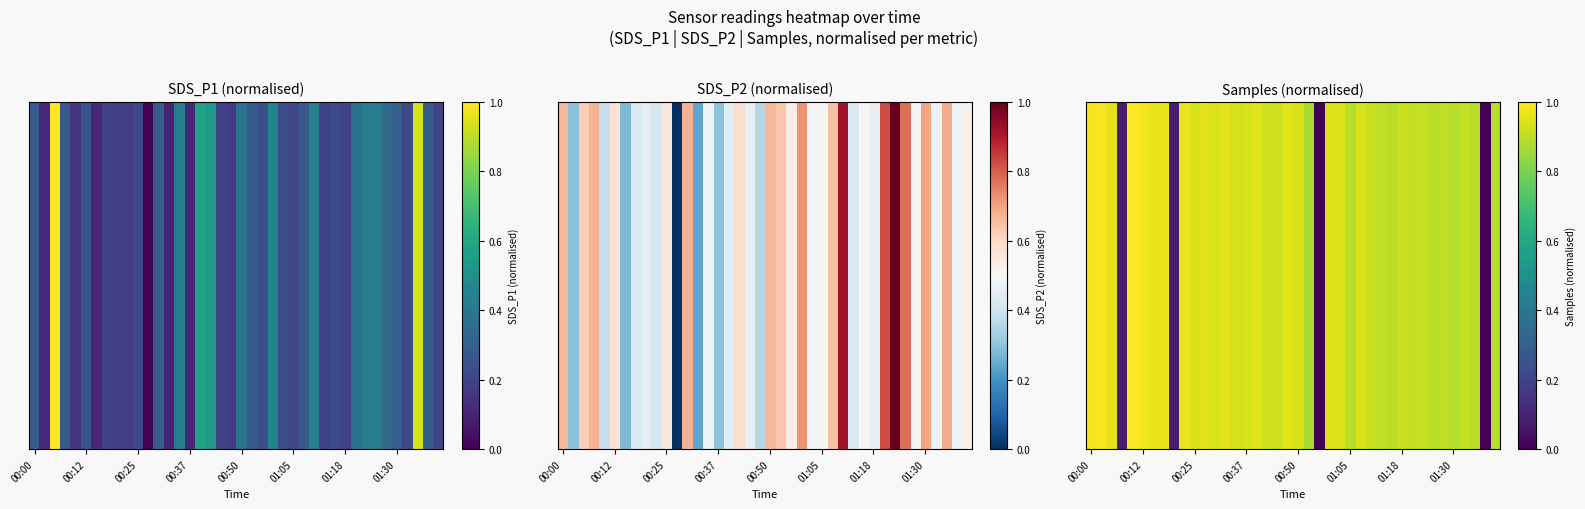

Which has a higher value, 8 or 16?

16